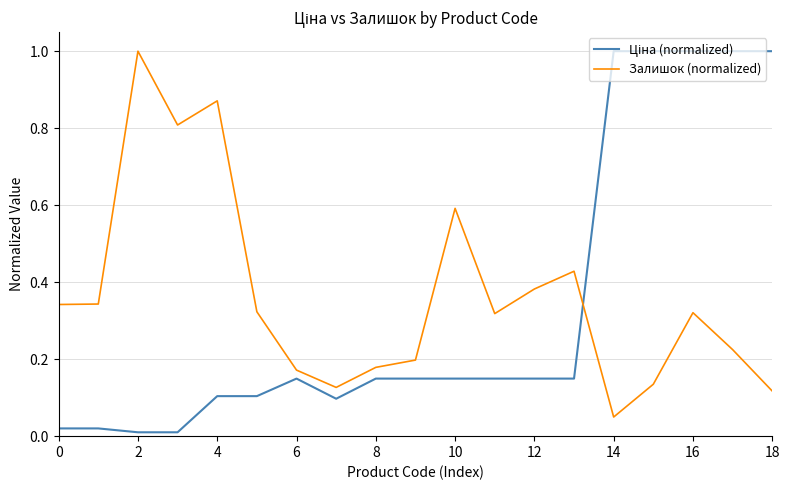

What is the greatest value displayed?

1.0